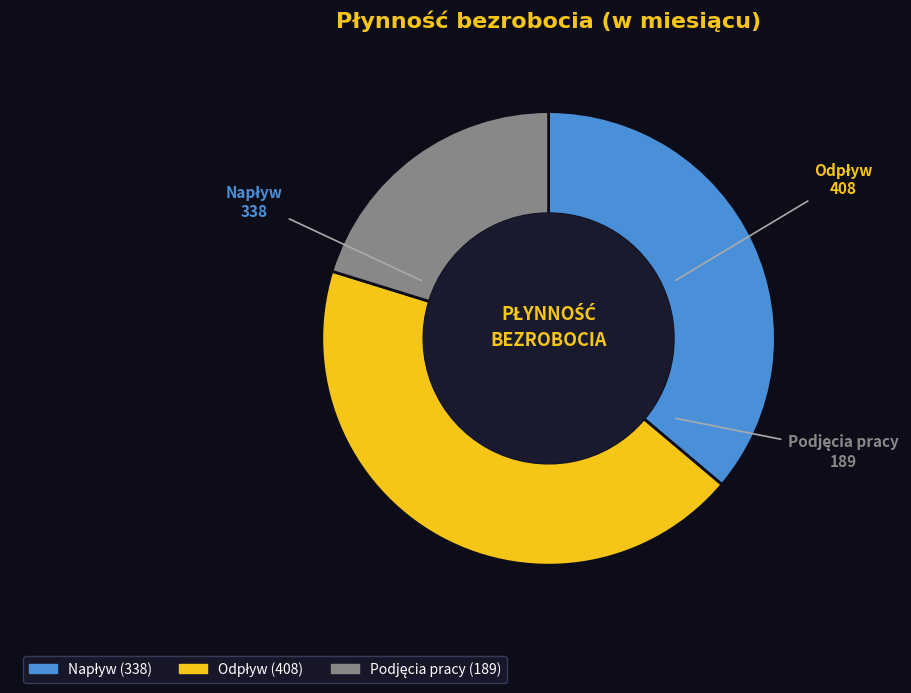

Is there a majority slice in this chart?

No